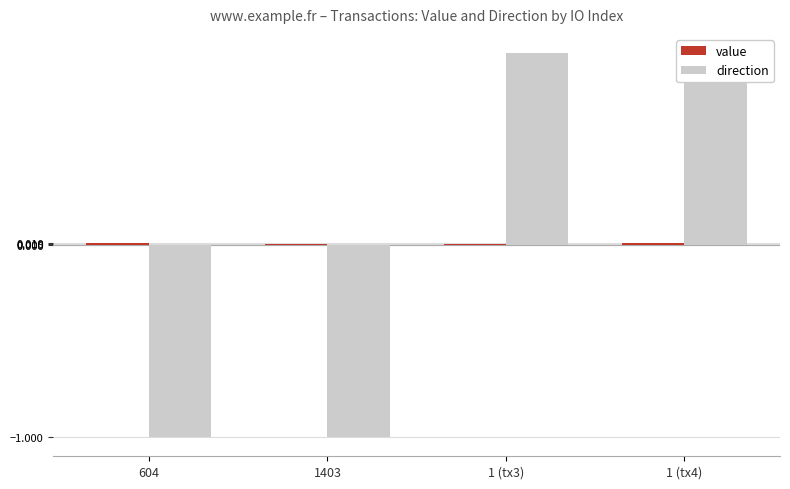

Is it true that direction equals -1.0 at 604?

True